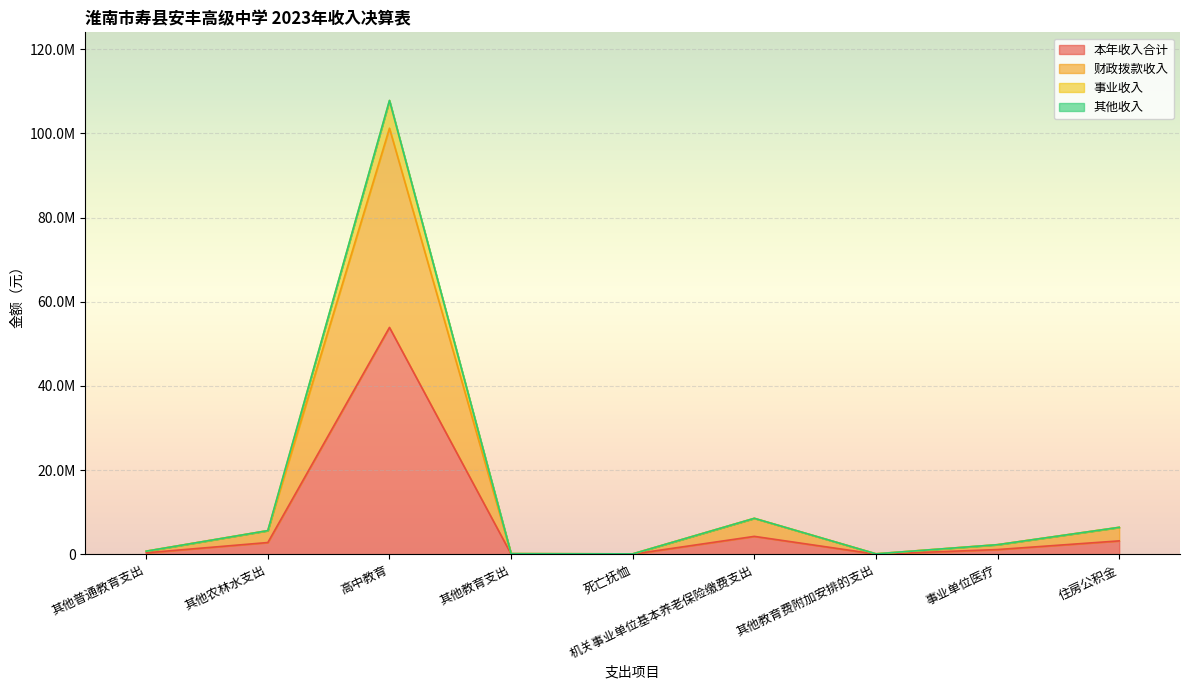

At which category does the chart reach its minimum across all series?

死亡抚恤